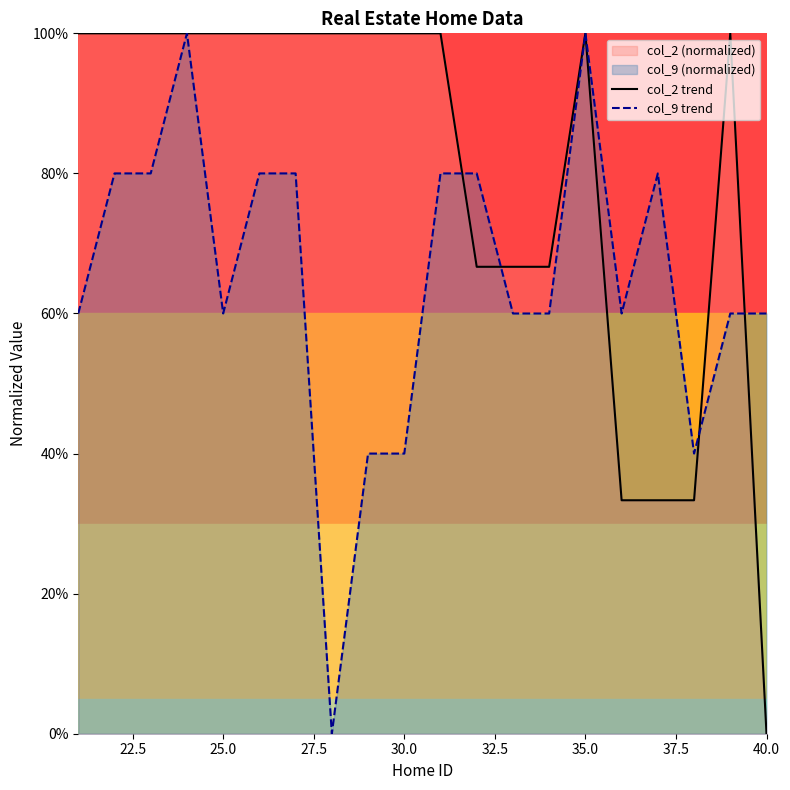

True or false: col_2 trend and col_9 trend cross at least once.

True